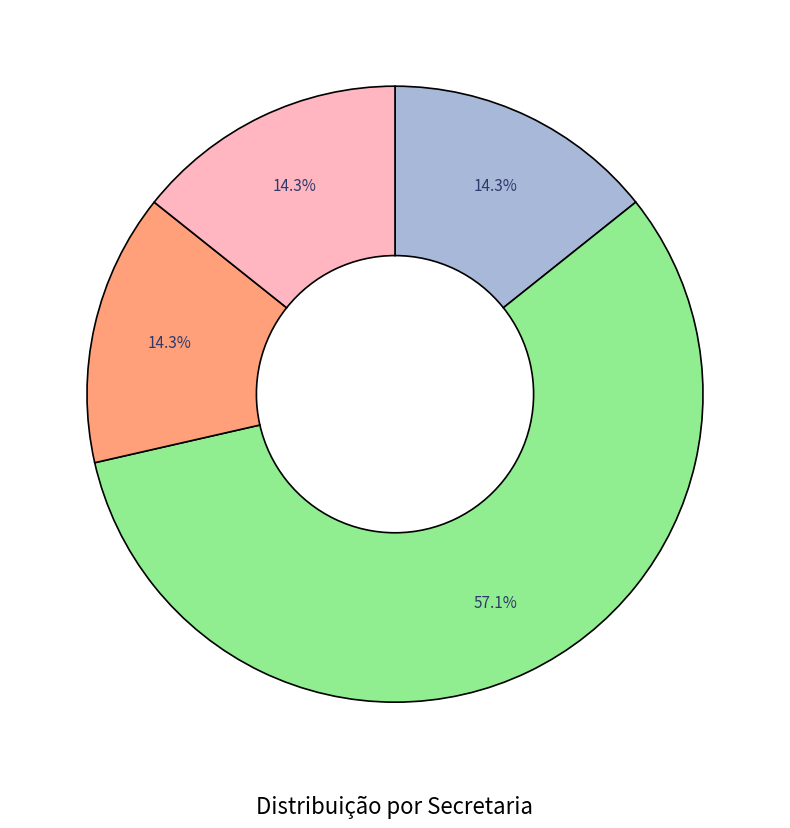

Does any single category account for the majority?

Yes